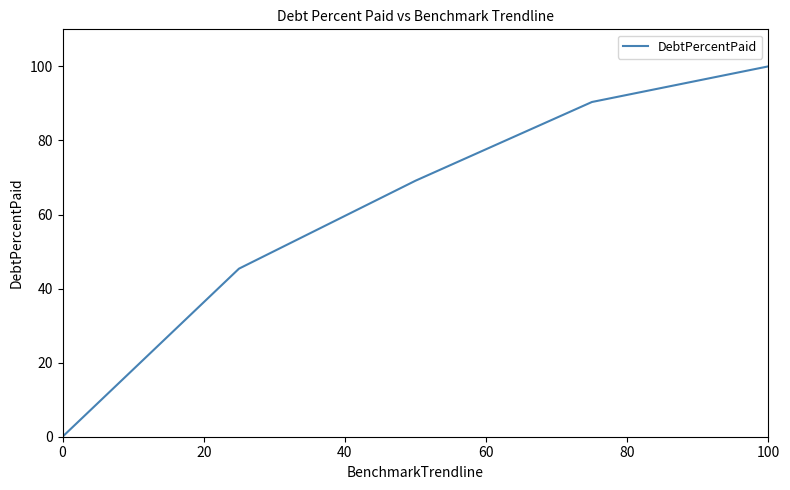

True or false: the data has more than 2 interior local peaks.

False